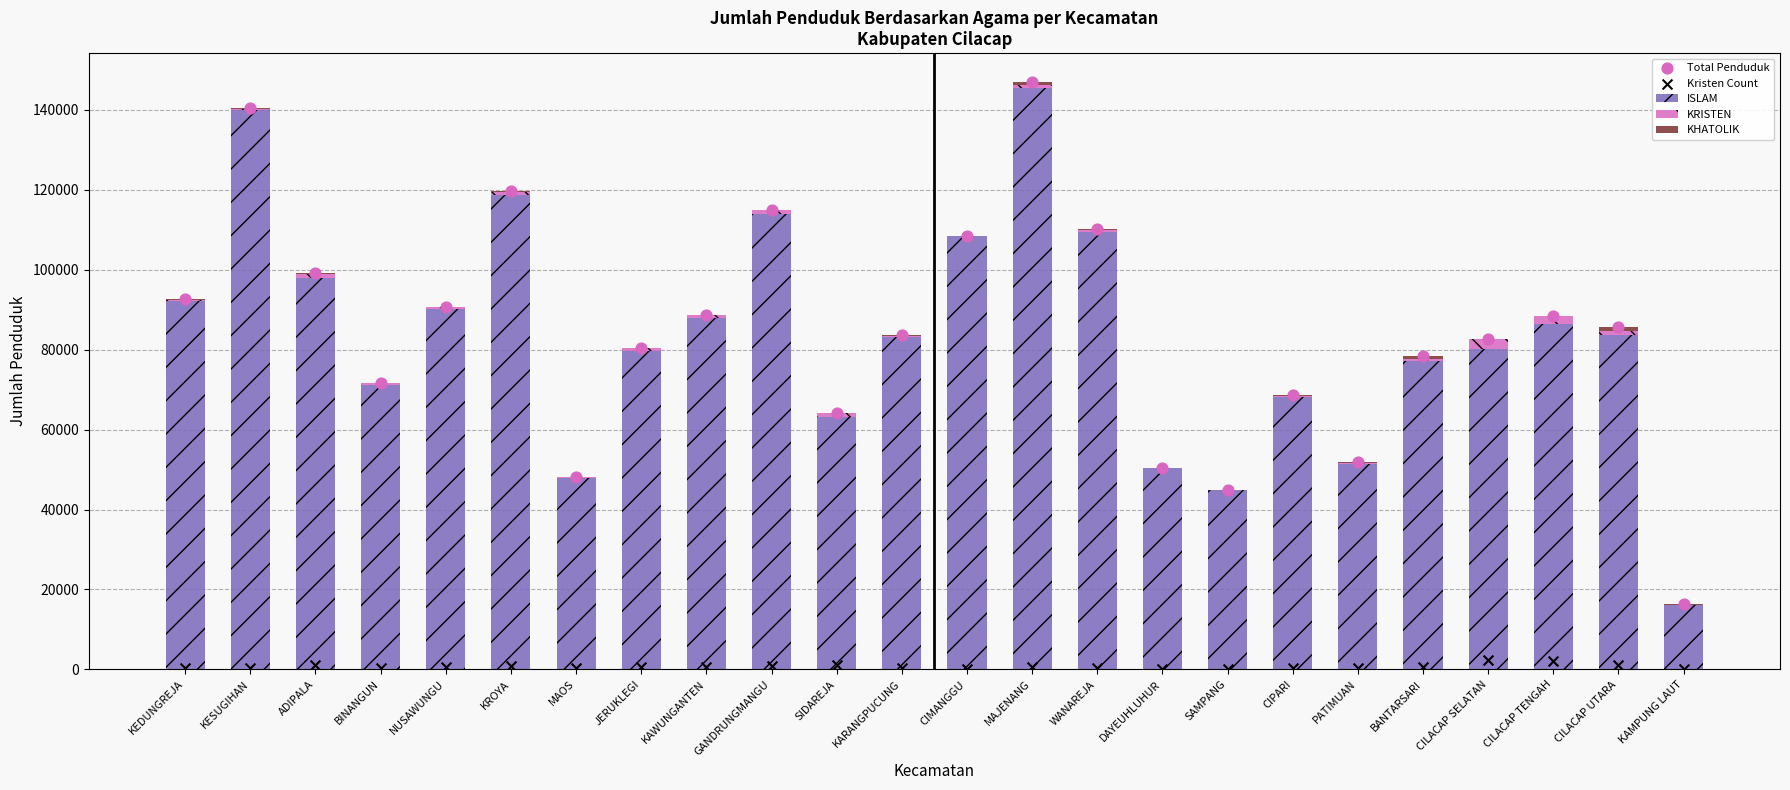

Which series contains the highest Y value?

Total Penduduk